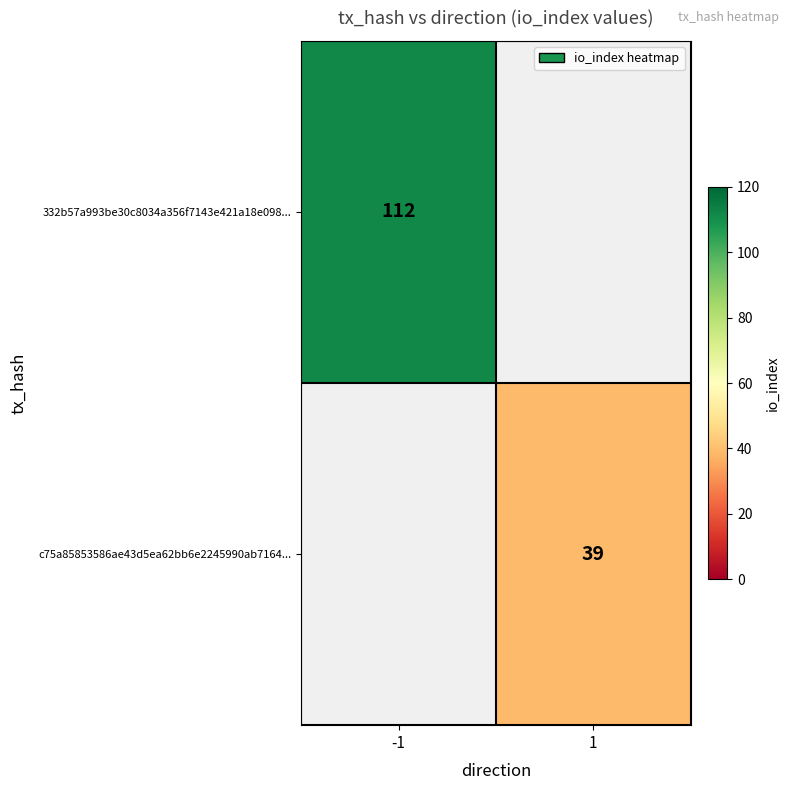

The value of 332b57a993be30c8034a356f7143e421a18e098... at -1 is 158. True or false?

False